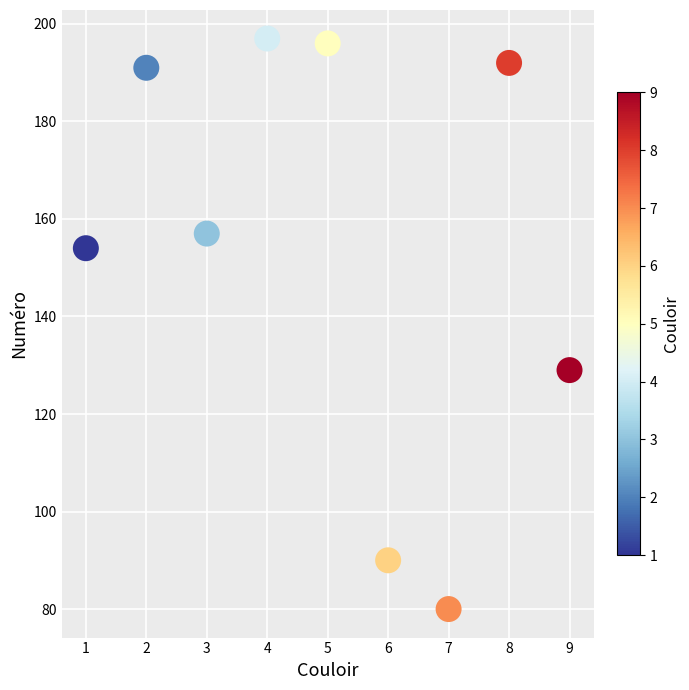

What is the average Y value?

154